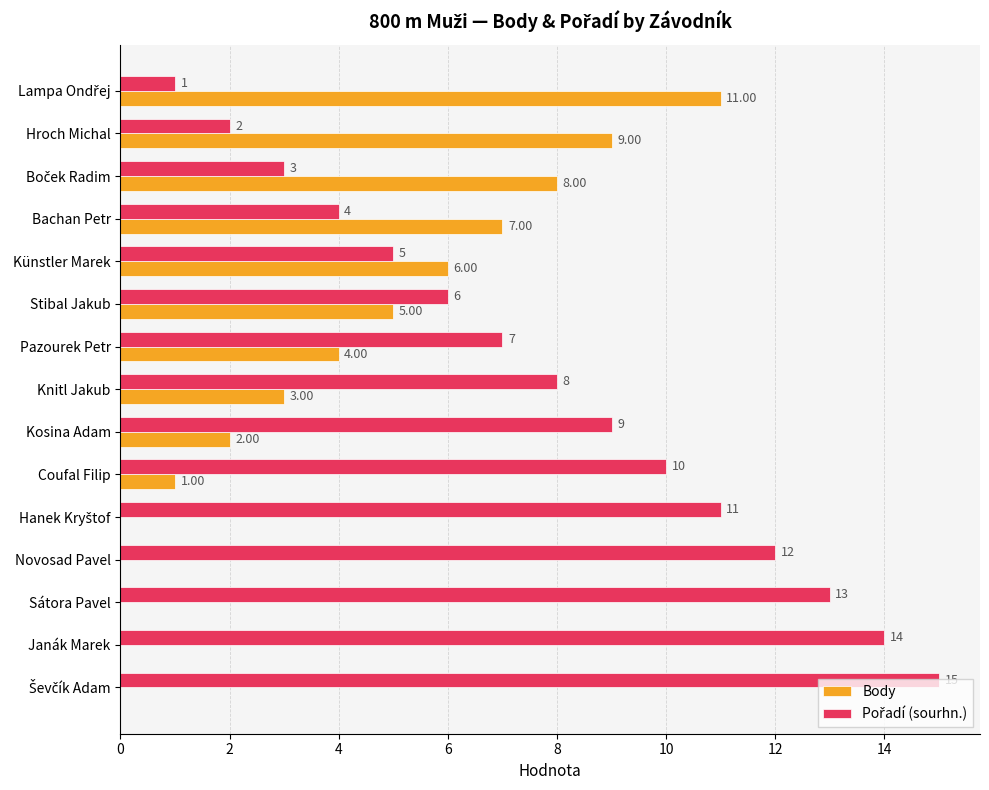

What is the total value across all series at Sátora Pavel?

13